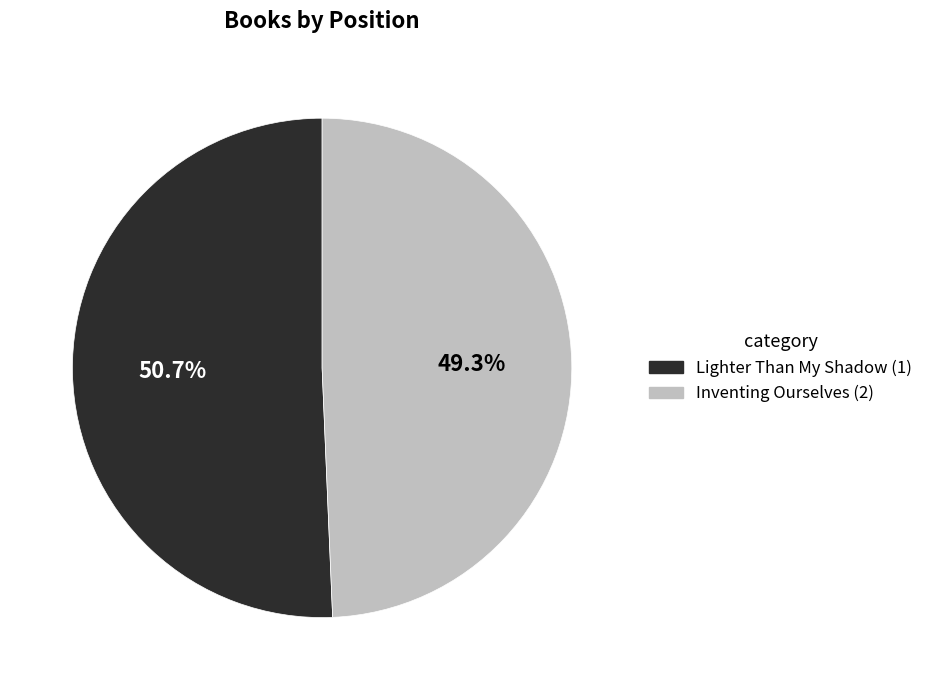

How many segments does this pie chart have?

2